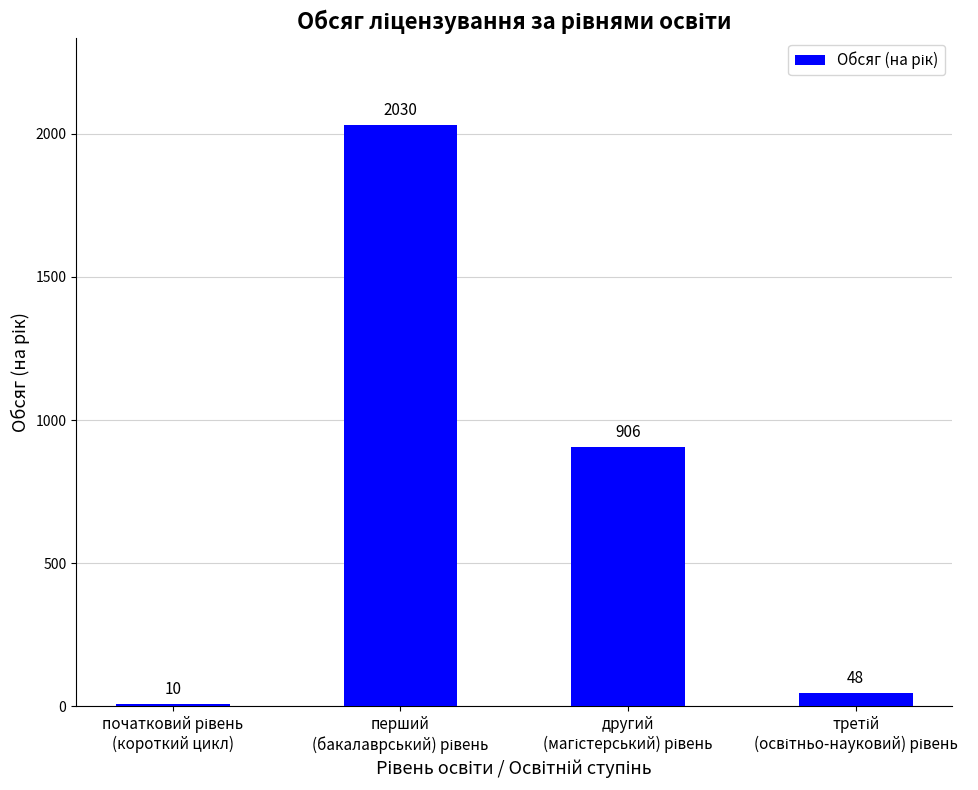

Reading left to right, transcribe all the data shown in this chart.

10	2030	906	48